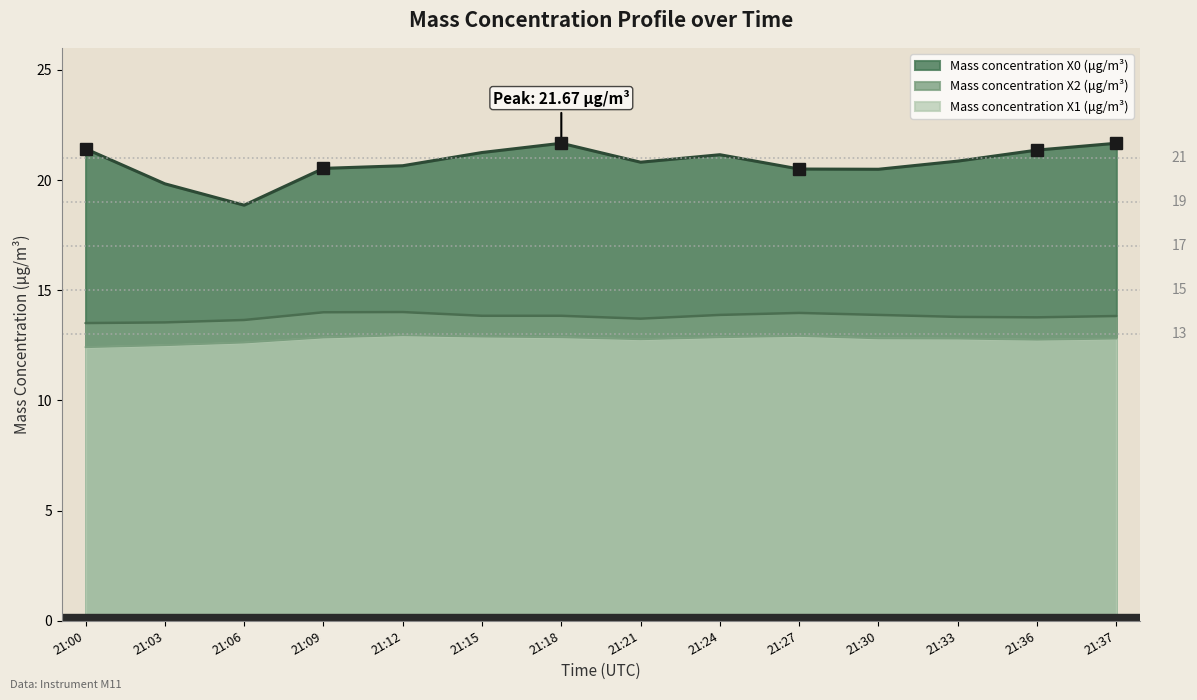

How many lines are shown in the chart?

3